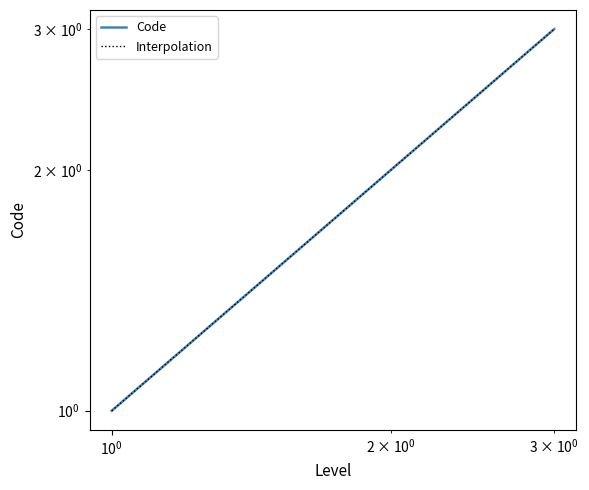

What is the sum of all Interpolation values?

6